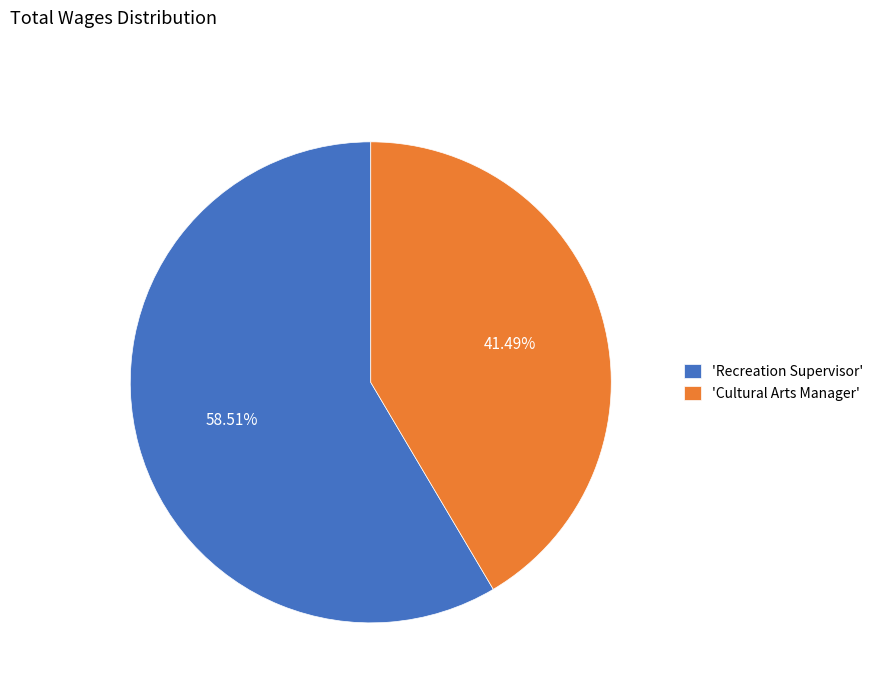

Combined, do 'Cultural Arts Manager' and 'Recreation Supervisor' account for over 50%?

Yes